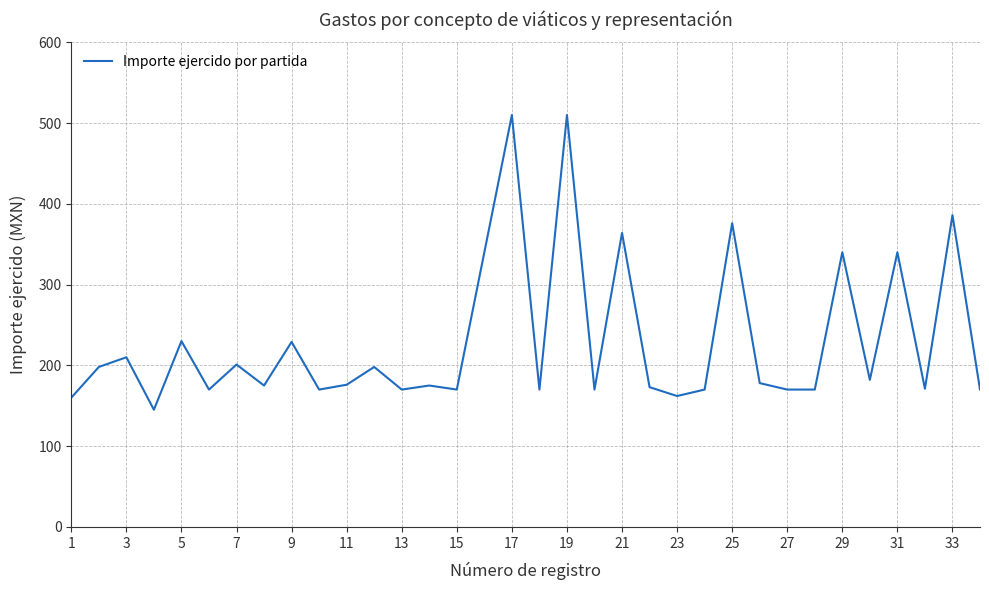

What is the difference between the second highest and minimum values?

365.0